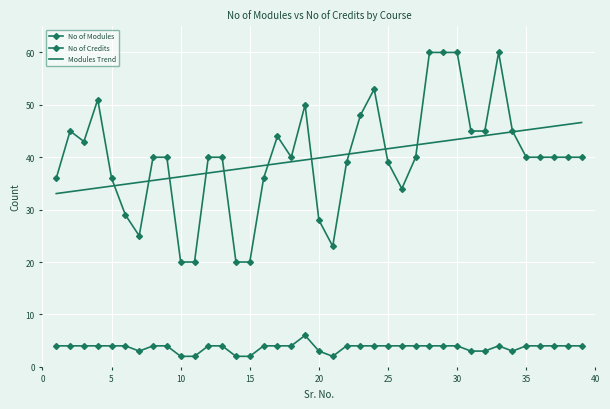

What is the difference between the maximum and second lowest values in the No of Credits series?

4